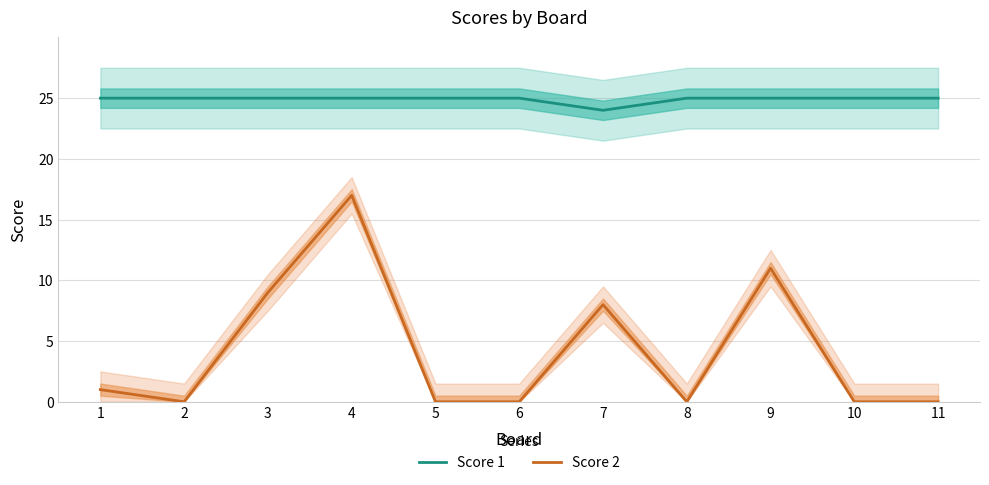

Does the chart have visible grid lines?

Yes